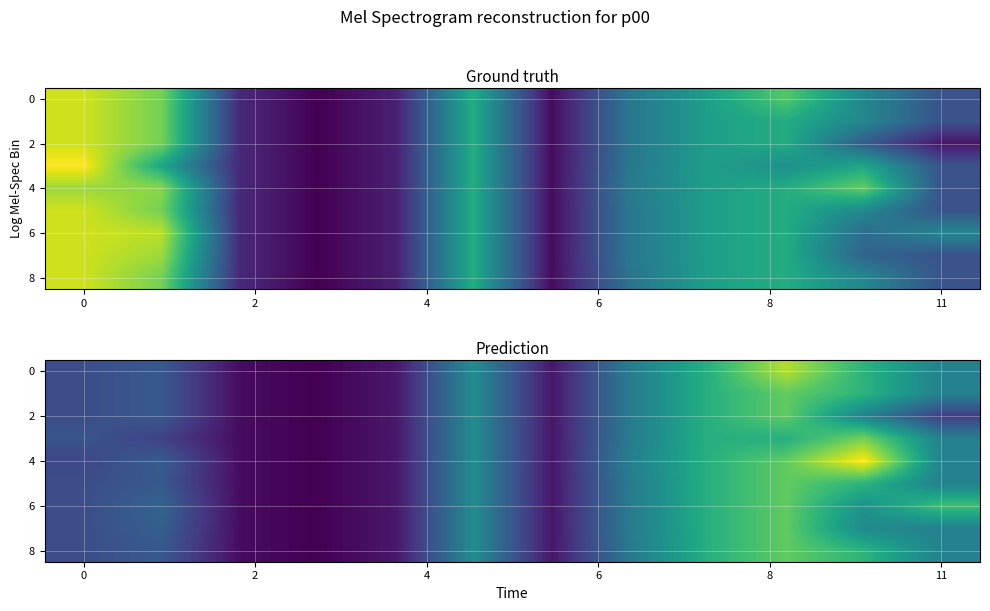

What is the greatest value displayed?

59.6